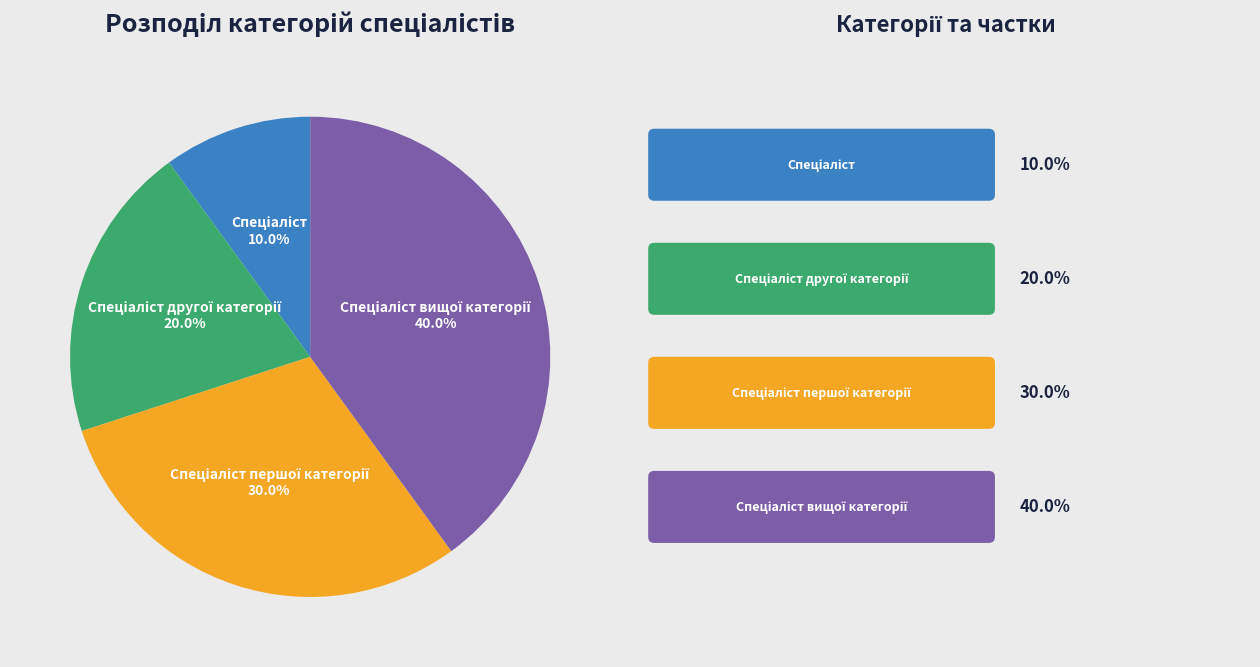

Does any single category account for the majority?

No